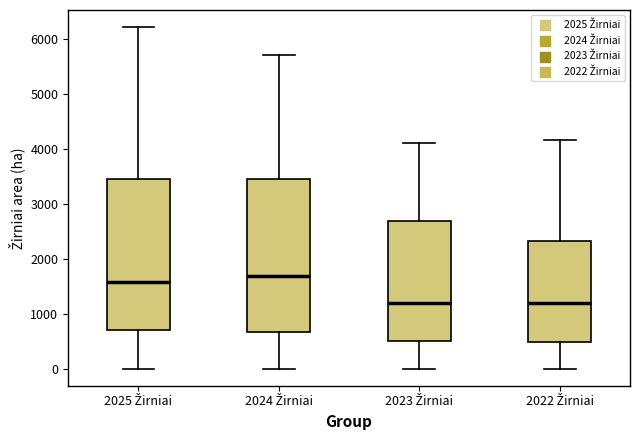

Reading left to right, read every box against the y-axis: the position of its median line, the range the box covers, and the ends of its whiskers. The values are not printed on the chart, so give them approximately, as read against the axis.

2025 Žirniai: median 1600, box 700 to 3500, whiskers 0 to 6200
2024 Žirniai: median 1700, box 700 to 3500, whiskers 0 to 5700
2023 Žirniai: median 1200, box 500 to 2700, whiskers 0 to 4100
2022 Žirniai: median 1200, box 500 to 2300, whiskers 0 to 4200